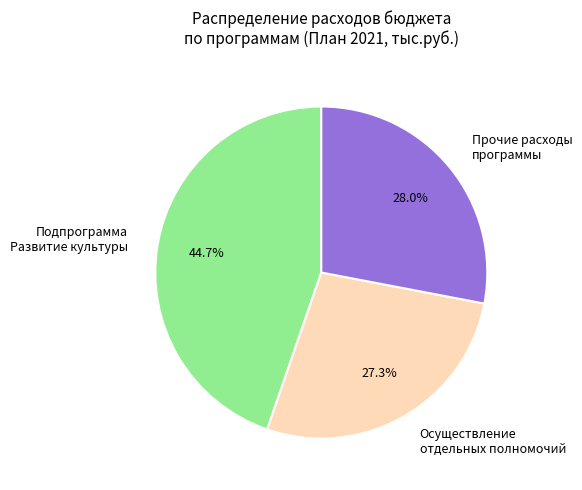

Does any single category account for the majority?

No